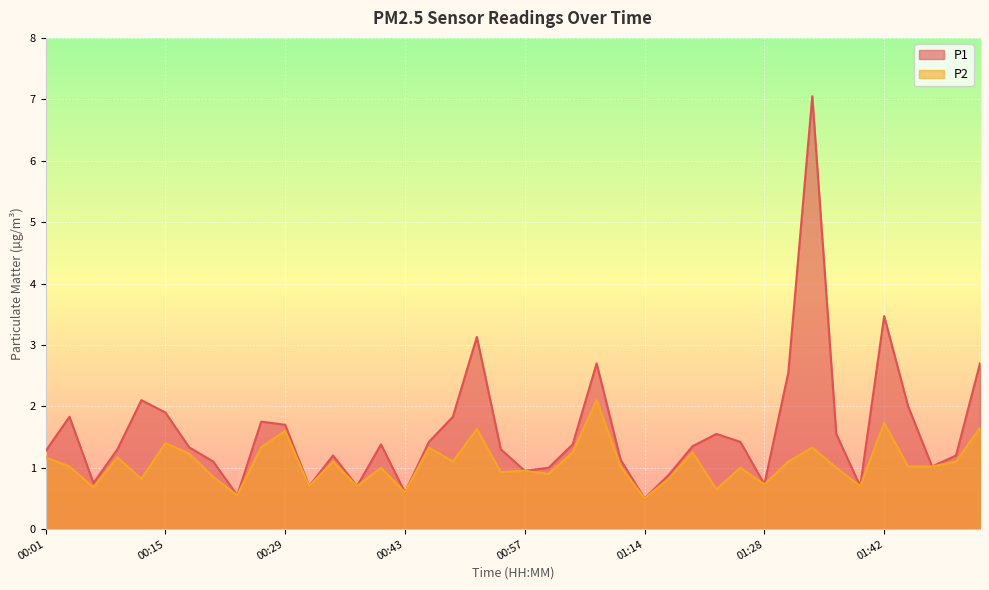

What value does the P2 series have at 00:10?

1.2